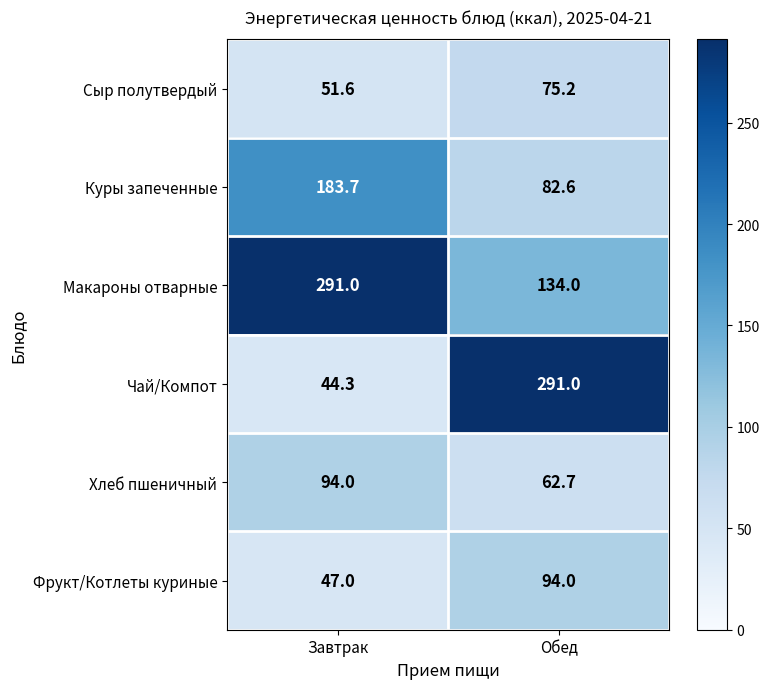

Reading right to left, list all the values displayed in this chart.

Сыр полутвердый: 75.2	51.6
Куры запеченные: 82.6	183.7
Макароны отварные: 134.0	291.0
Чай/Компот: 291.0	44.3
Хлеб пшеничный: 62.7	94.0
Фрукт/Котлеты куриные: 94.0	47.0